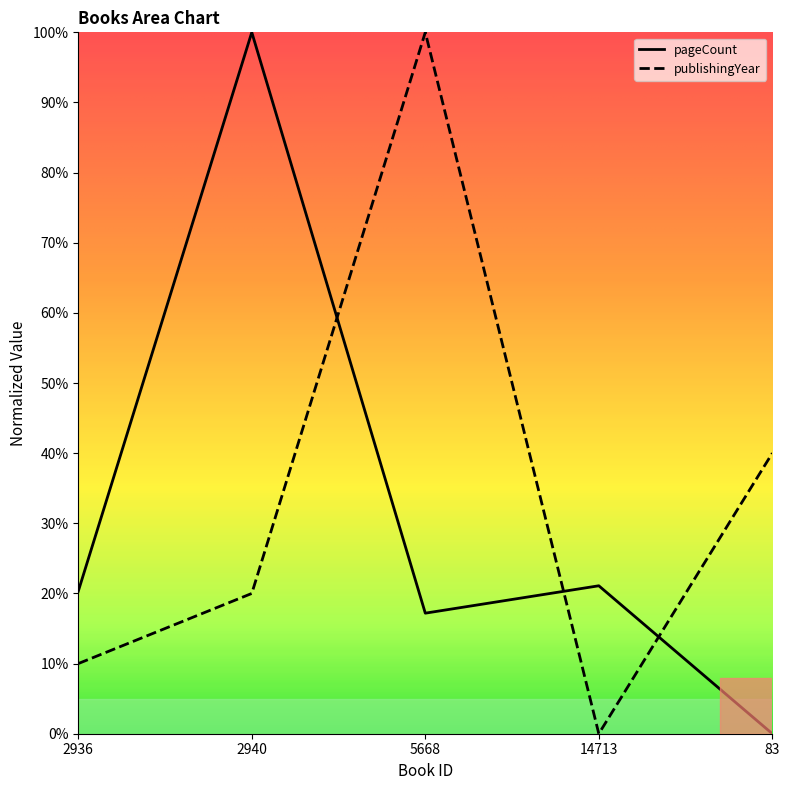

Which label corresponds to the smallest value in the chart?

83